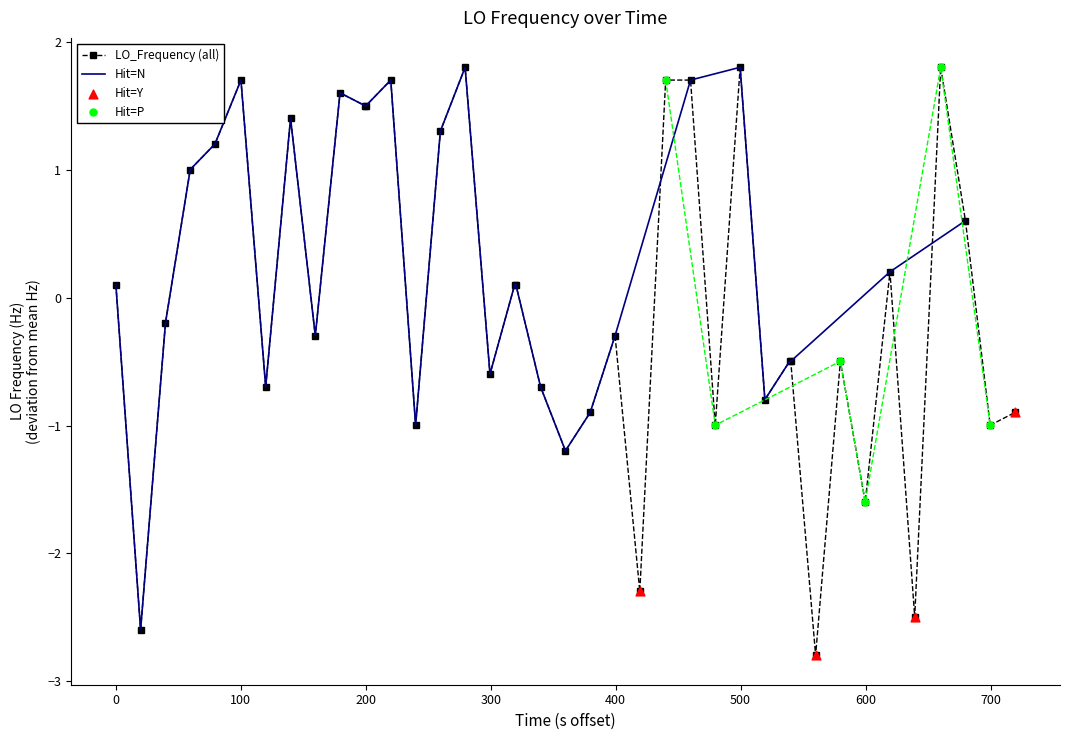

True or false: LO_Frequency (all) has more than 1 points higher than both neighbors.

True